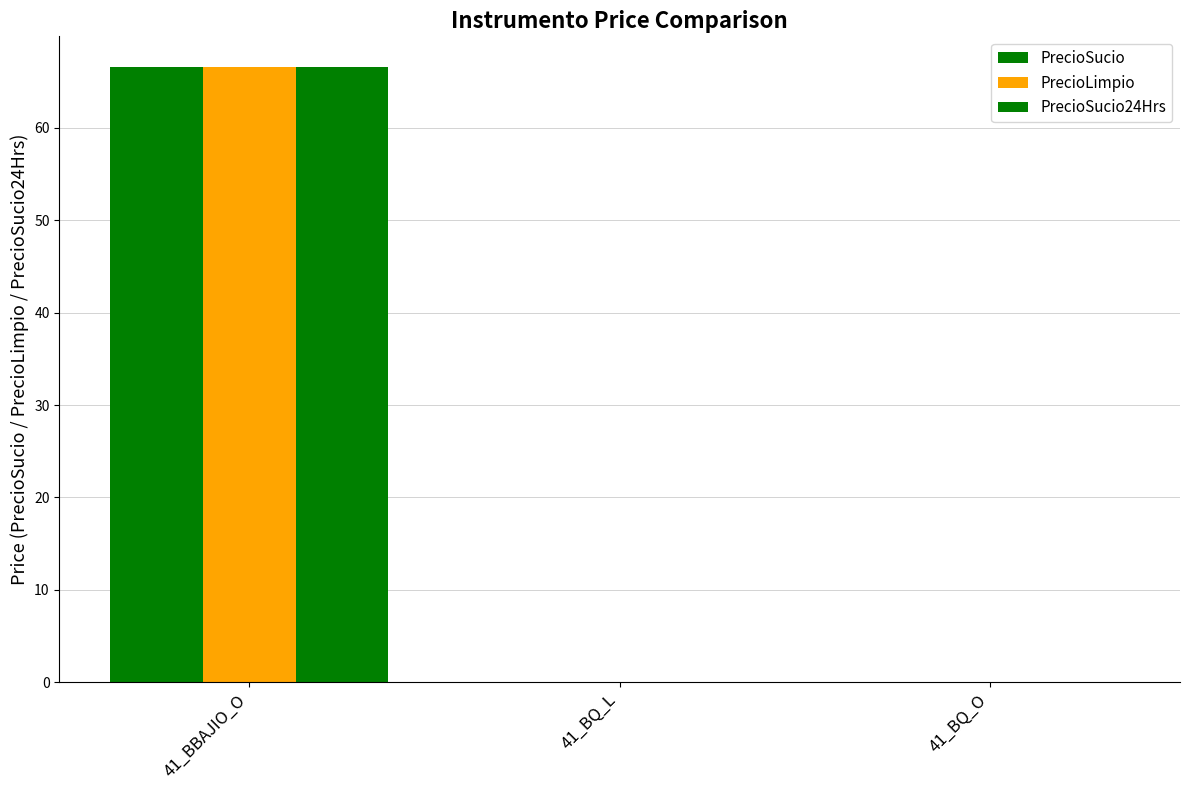

Is the value of PrecioSucio at 41_BBAJIO_O greater than the value of PrecioLimpio at 41_BBAJIO_O?

No